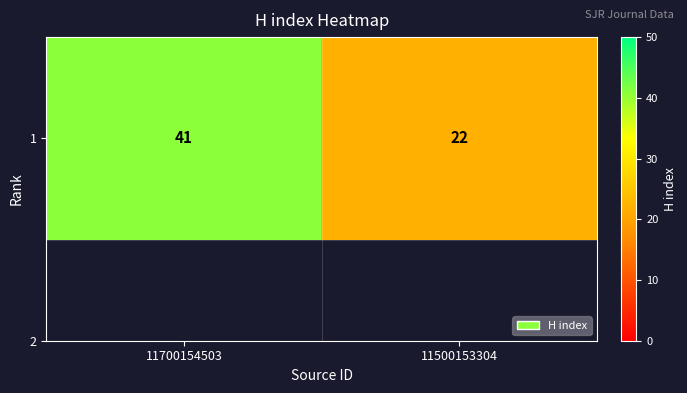

What is the change in value from 11700154503 to 11500153304?

-19